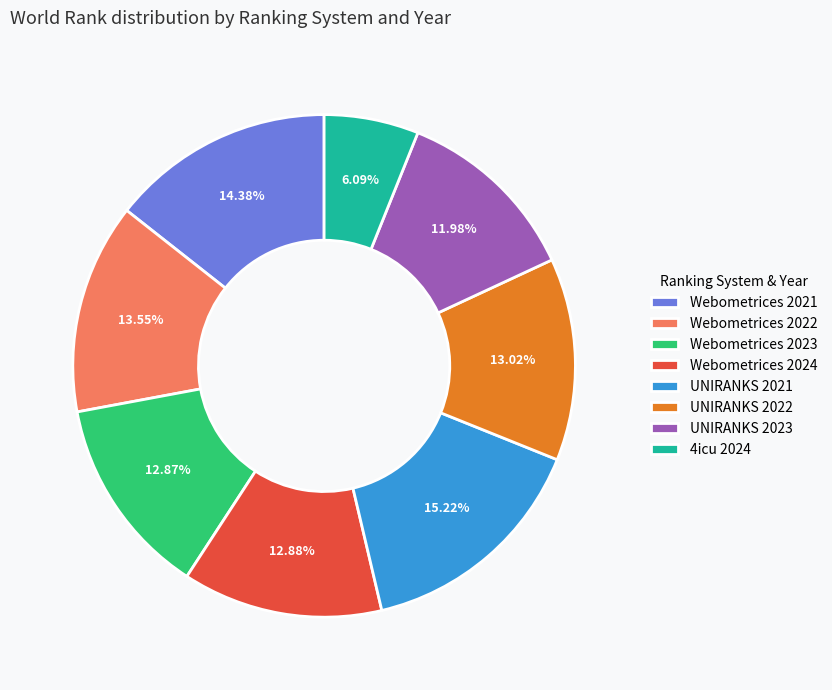

Is there a majority slice in this chart?

No